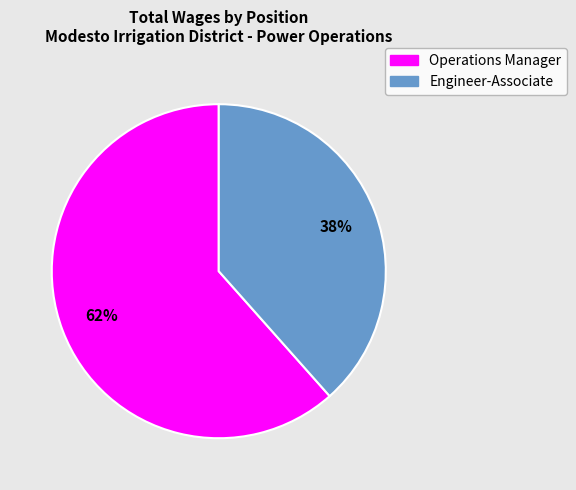

Which has a higher value, Engineer-Associate or Operations Manager?

Operations Manager